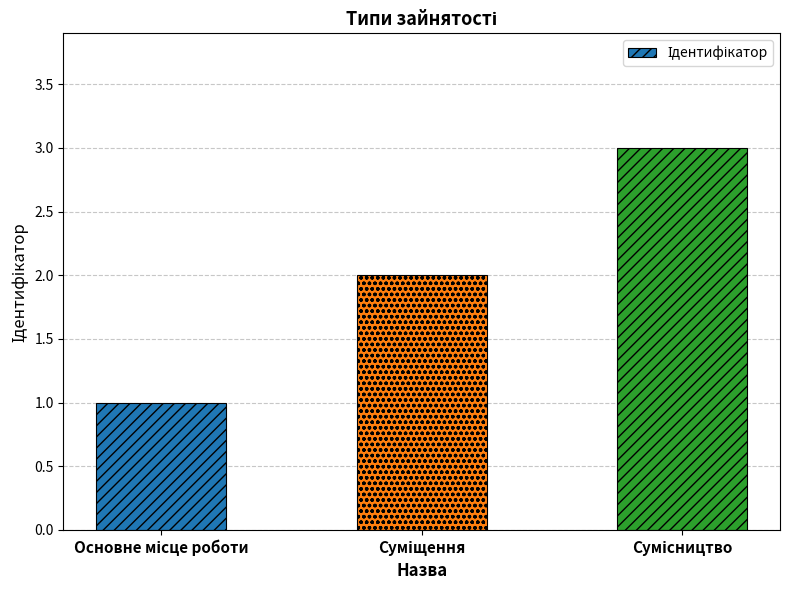

Does the chart contain stacked bars?

No